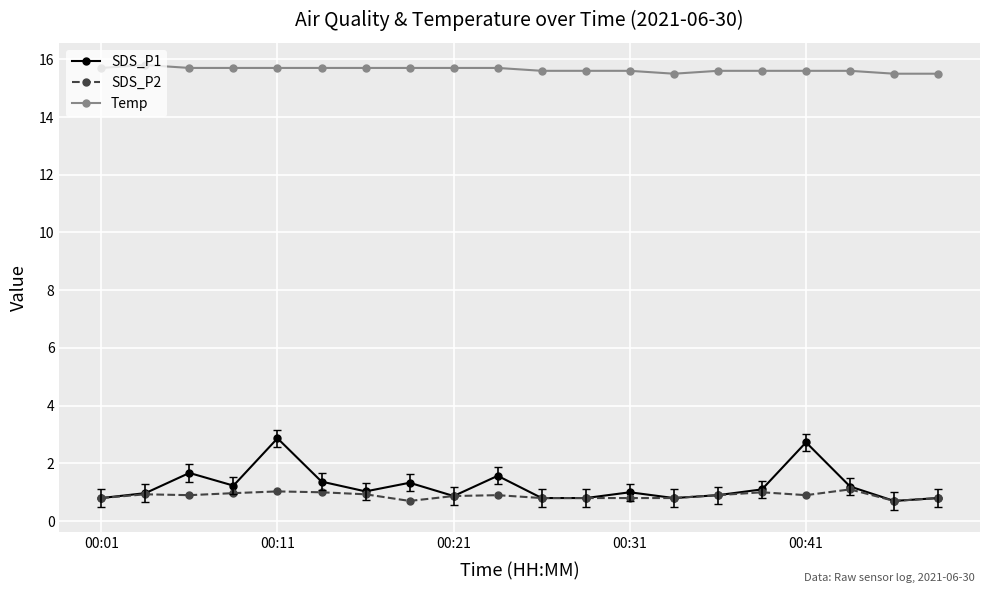

Rank the series by their maximum value, from highest to lowest.

Temp, SDS_P1, SDS_P2